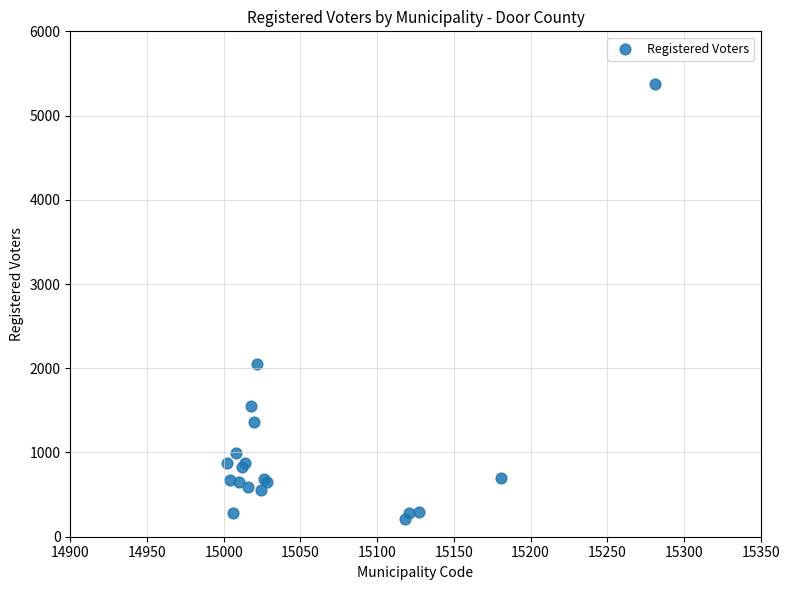

What Y value in the scatter plot is closest to 2794?

2053